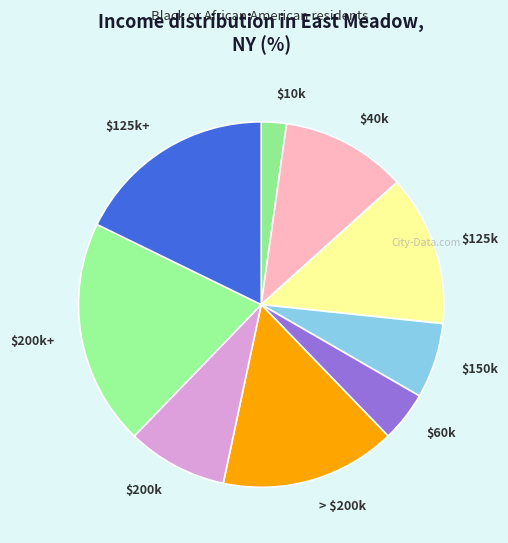

Is $10k the majority of the pie?

No